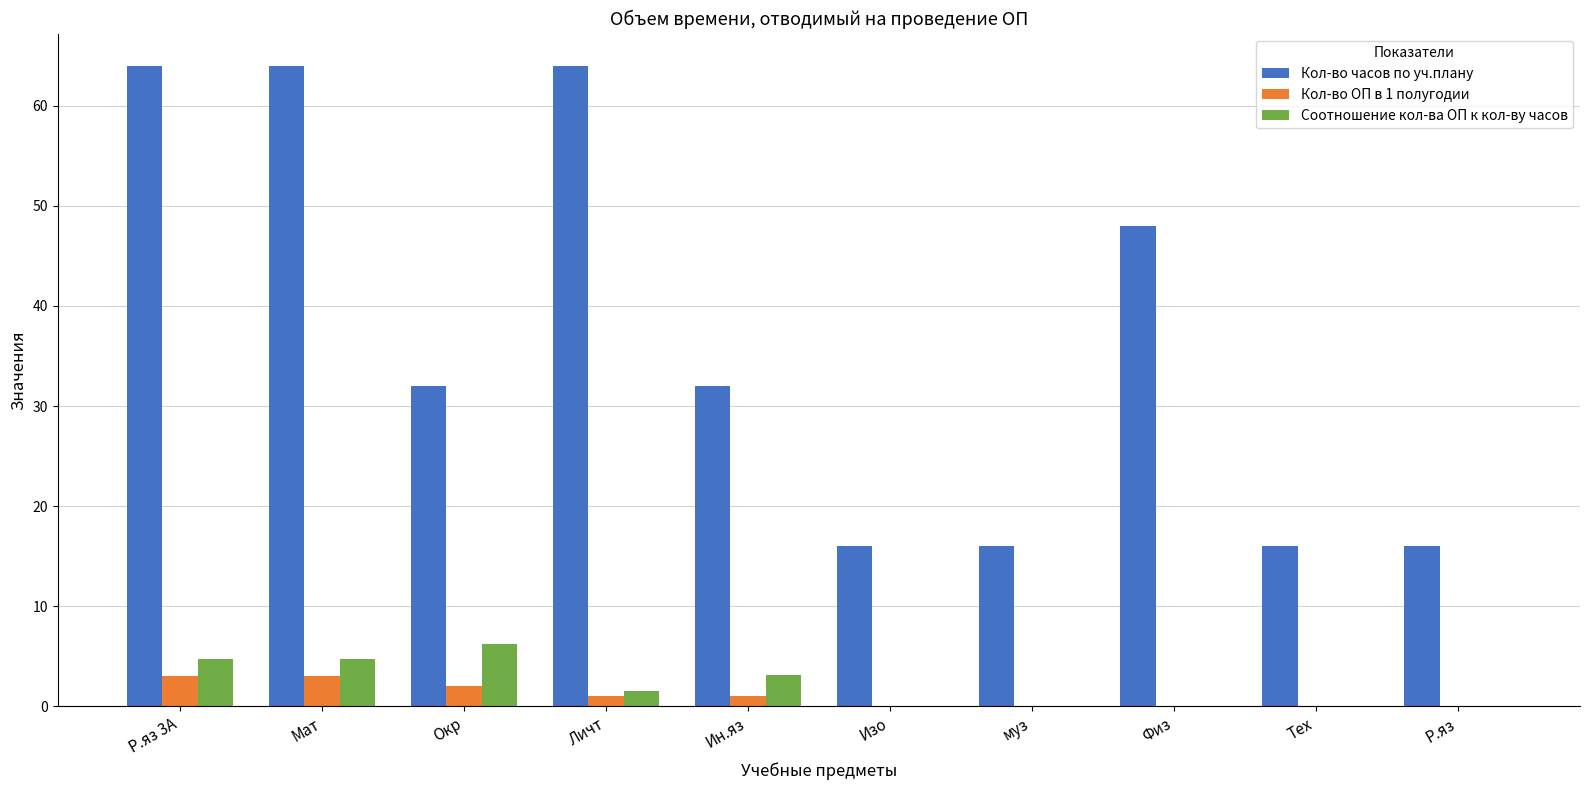

Which series has the largest total across all categories?

Кол-во часов по уч.плану